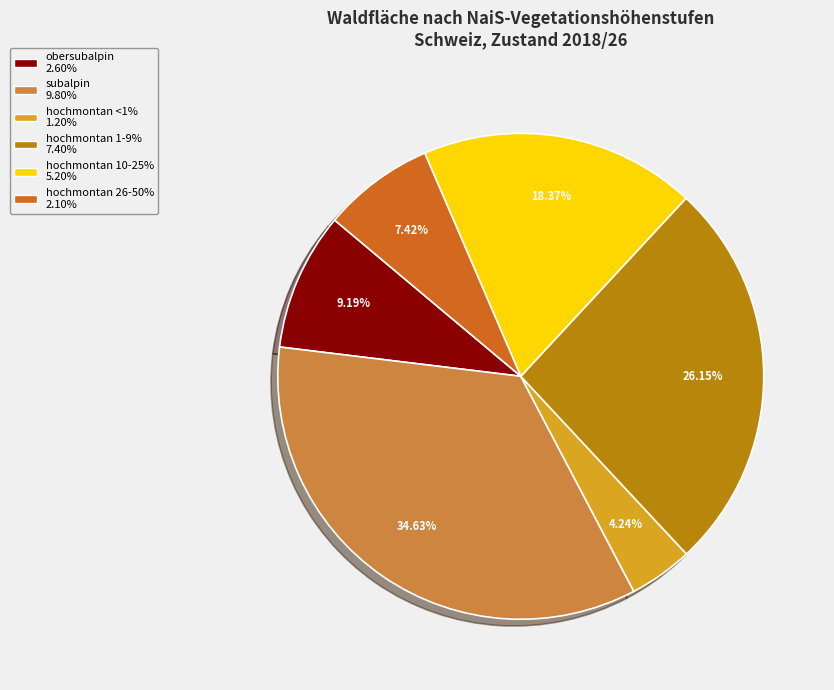

Is there any slice that represents more than half of the pie?

No